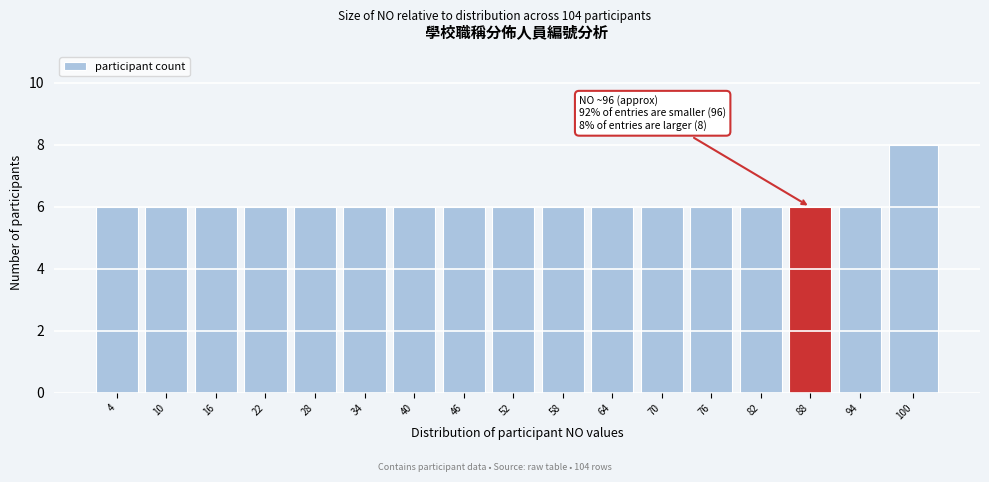

Reading right to left, what are all the values shown in this chart?

8	6	6	6	6	6	6	6	6	6	6	6	6	6	6	6	6